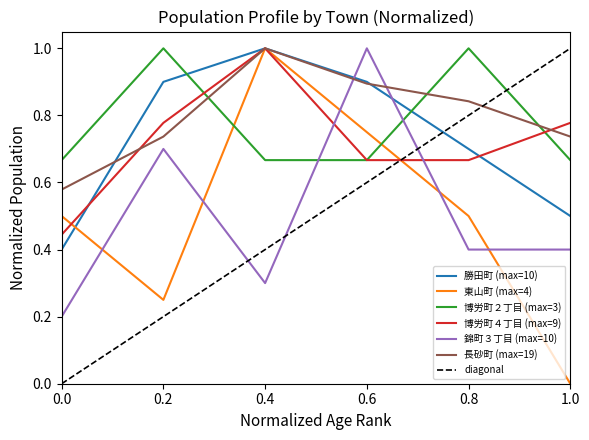

True or false: 錦町３丁目 (max=10) has a value of 1.8 at 0.6.

False